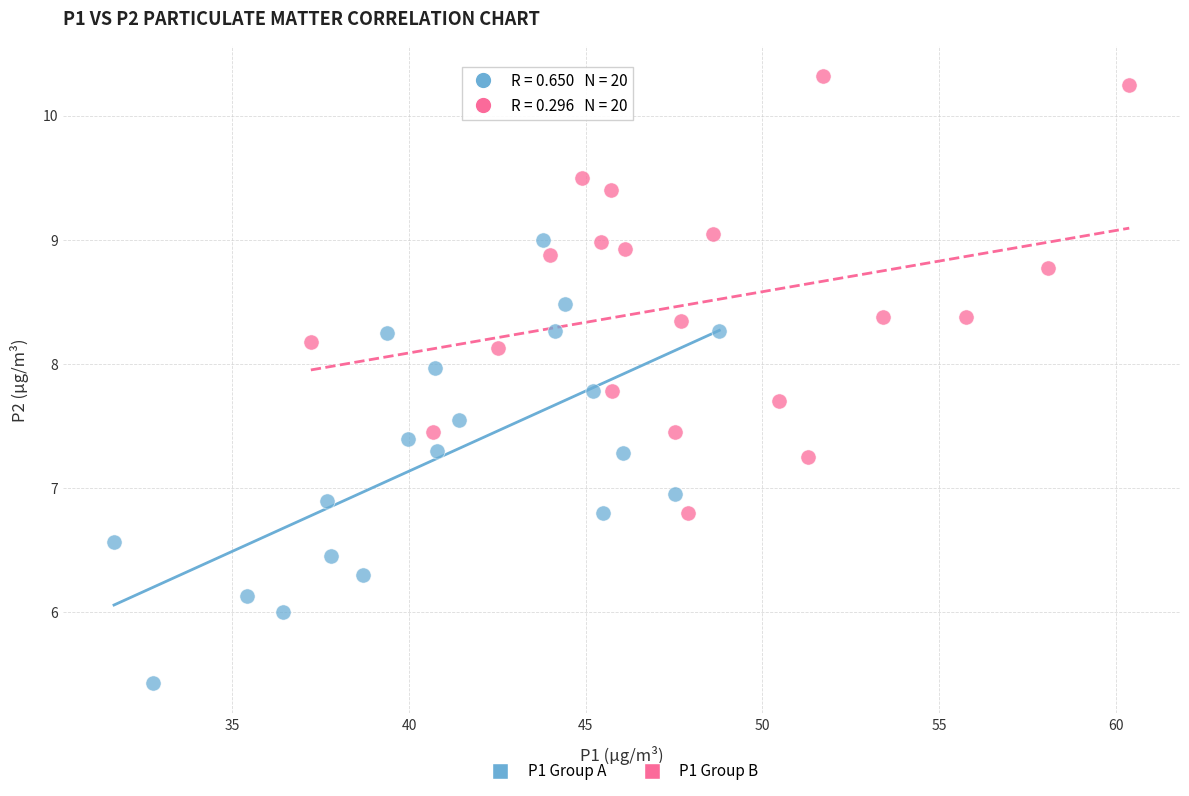

What are all the series names shown in the legend?

P1 Group A, P1 Group B